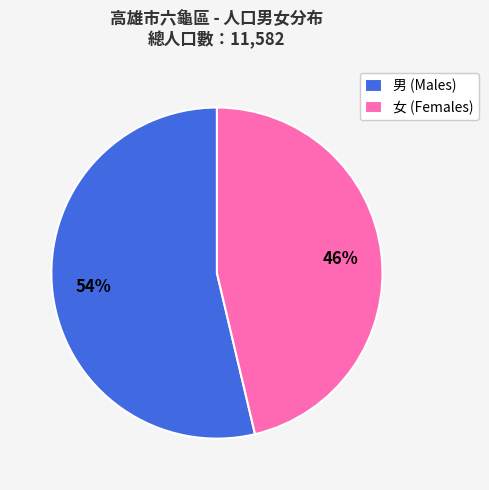

Which has a higher value, 女 or 男?

男